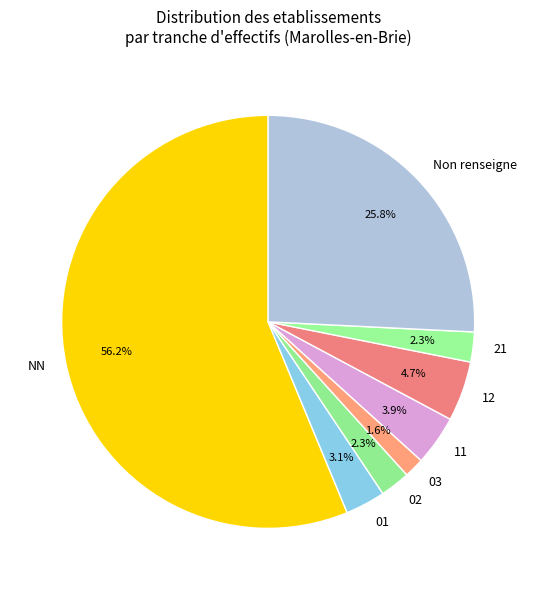

How many slices are in this pie chart?

8